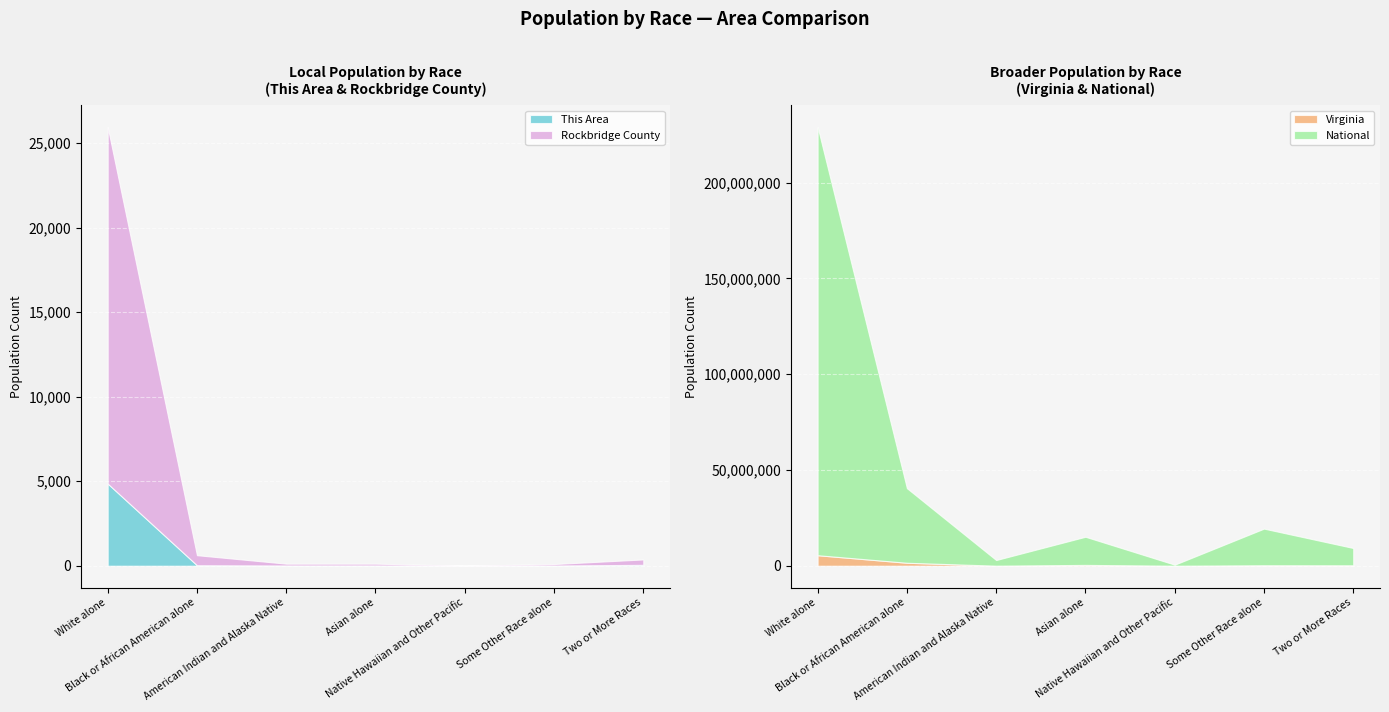

True or false: This Area has more than 1 points higher than both neighbors.

False